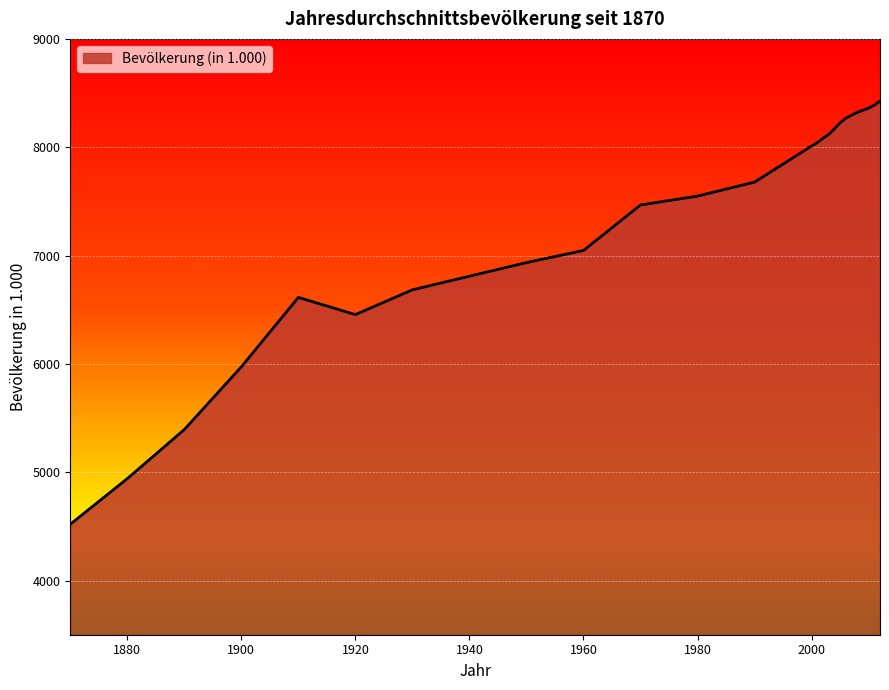

What is the difference between the maximum and minimum values?

3906.3